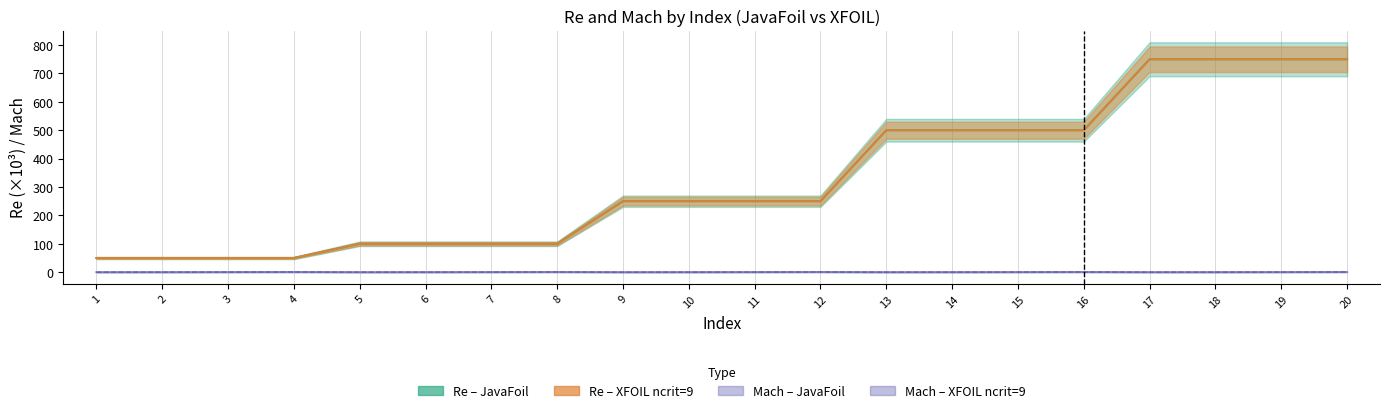

True or false: Re_JavaFoil and Mach_JavaFoil intersect in this chart.

False